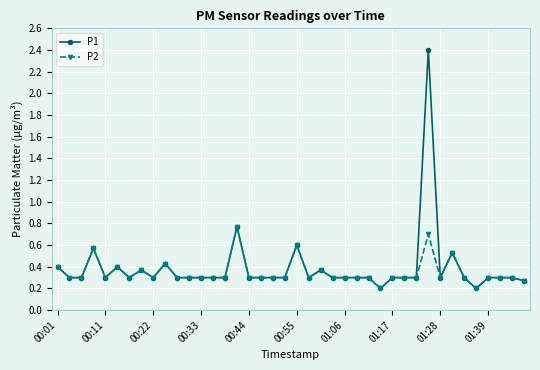

How many lines are shown in the chart?

2